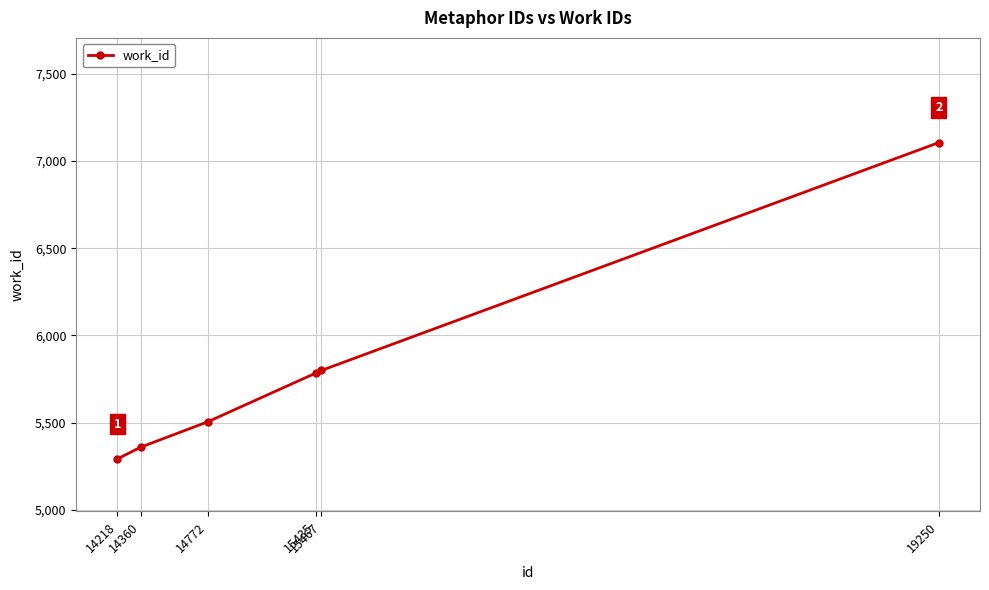

Which category has the lowest value across all series?

14218